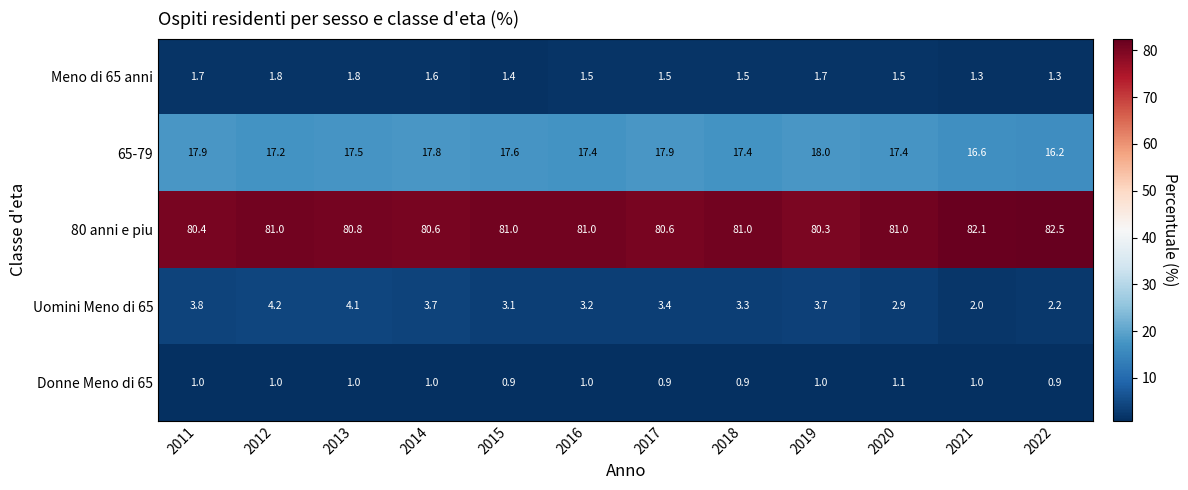

What is the sum of all Donne Meno di 65 values?

11.7